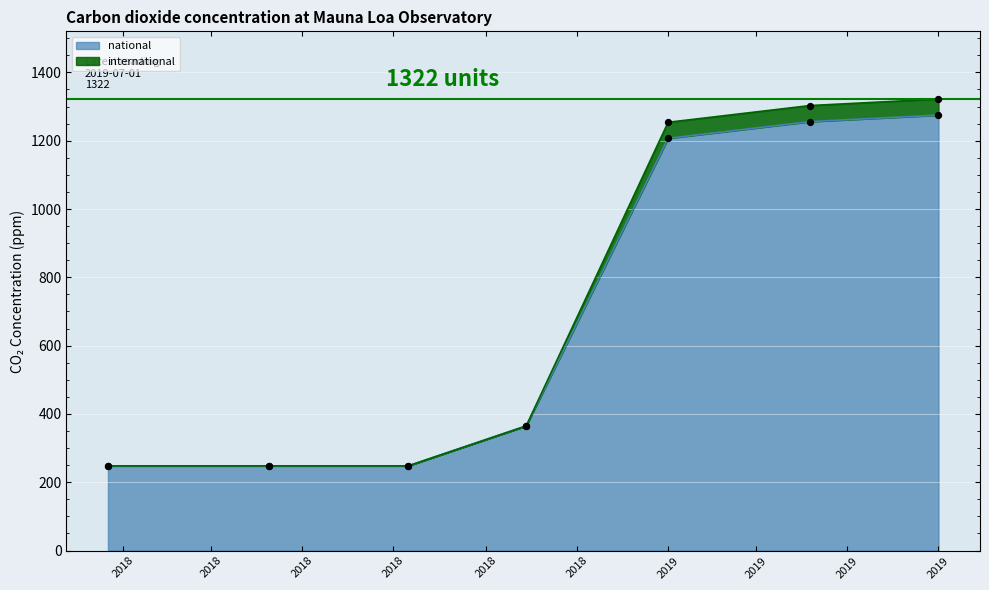

What is the total value across all series at 2018-09-28?

730